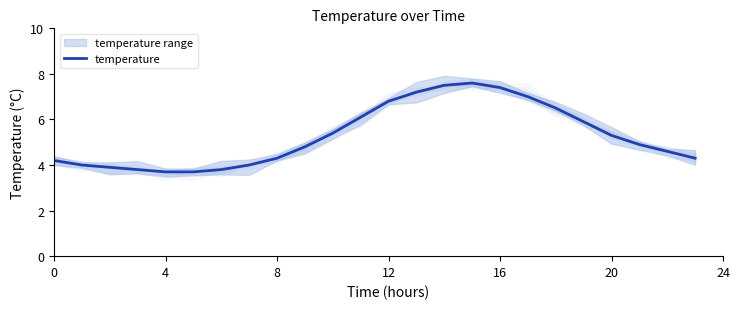

What is the change in value from 10 to 17?

+1.6